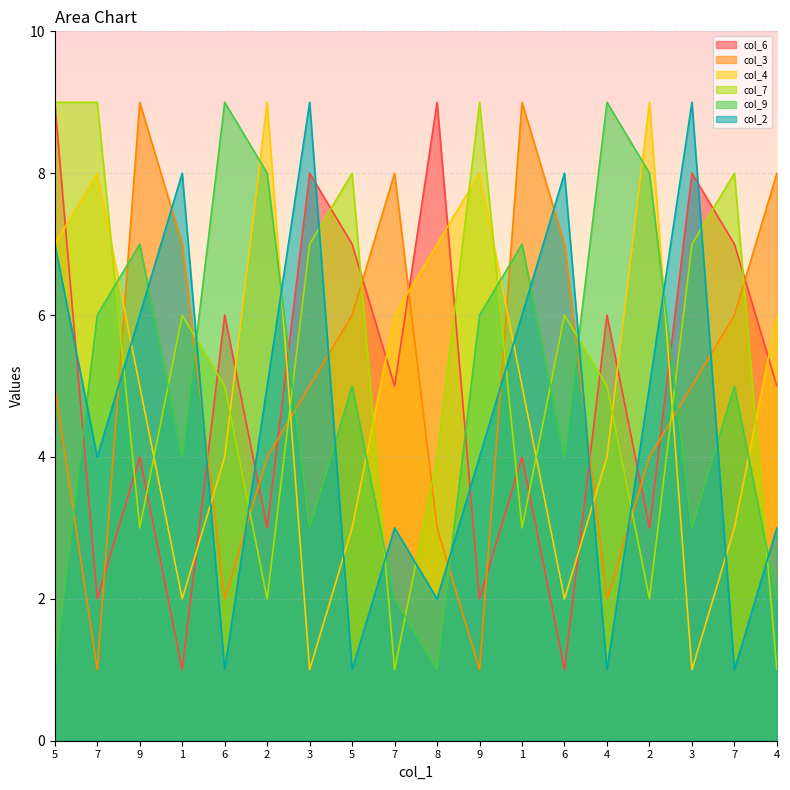

Which series has the largest range (max minus min)?

col_6